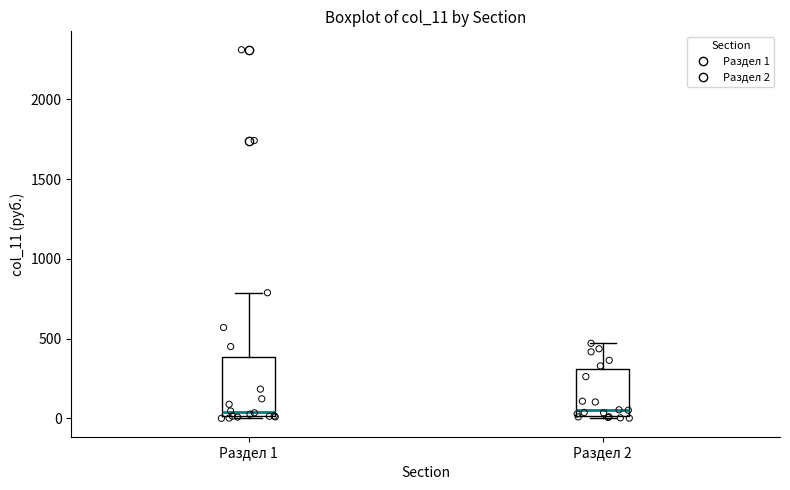

Reading left to right, read every box against the y-axis: the position of its median line, the range the box covers, and the ends of its whiskers. The values are not printed on the chart, so give them approximately, as read against the axis.

Раздел 1: median 50, box 0 to 400, whiskers 0 to 800
Раздел 2: median 50, box 0 to 300, whiskers 0 to 450